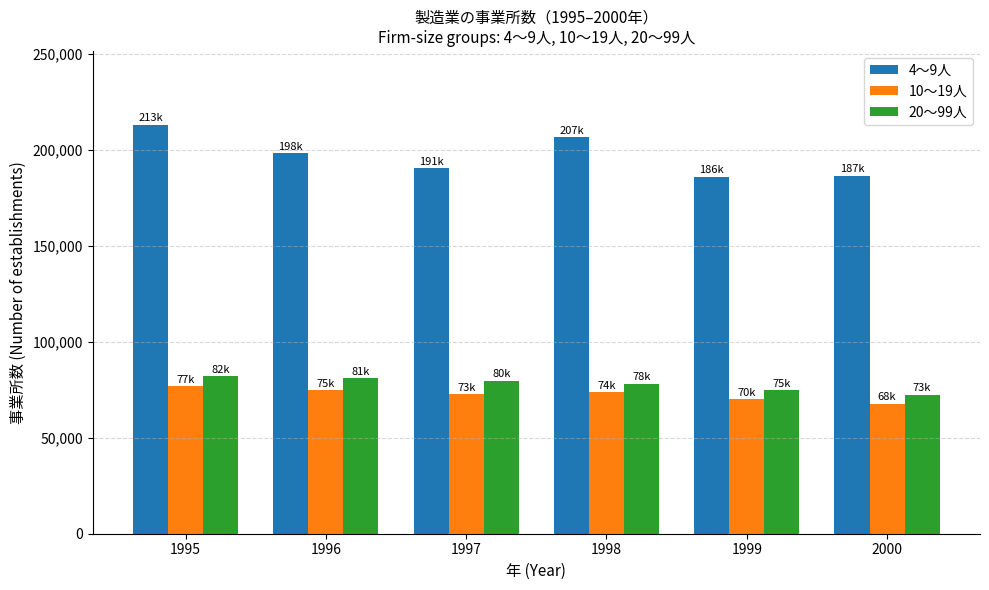

What is the difference between the maximum and minimum values in the 4〜9人 series?

27197